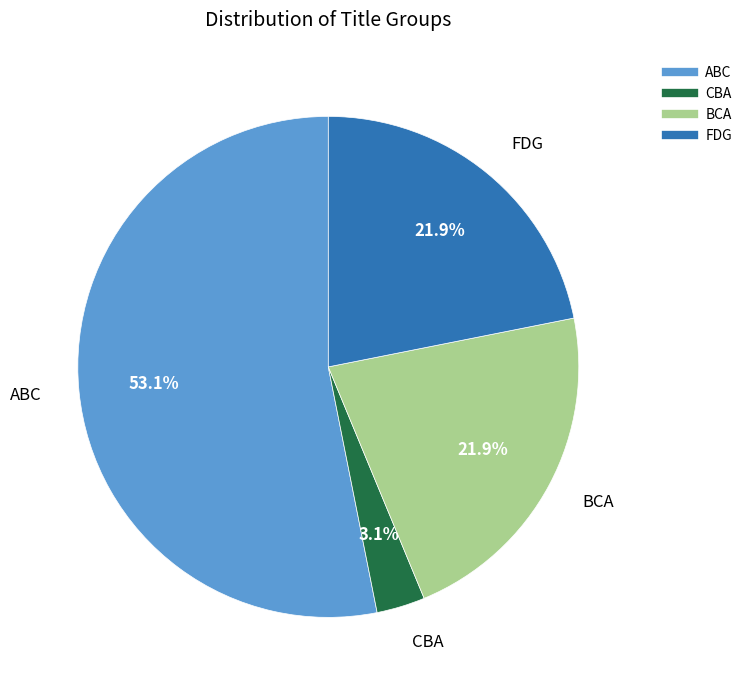

Does any single category account for the majority?

Yes